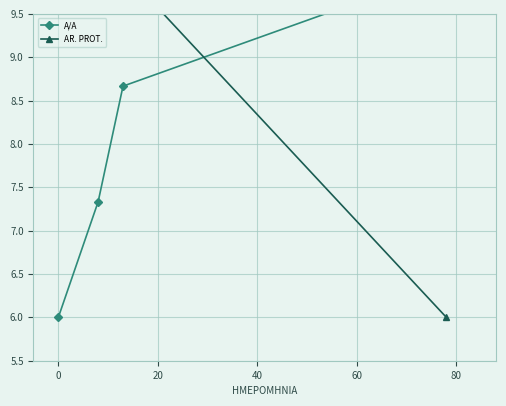

Where is the first local maximum for AR. PROT.?

20